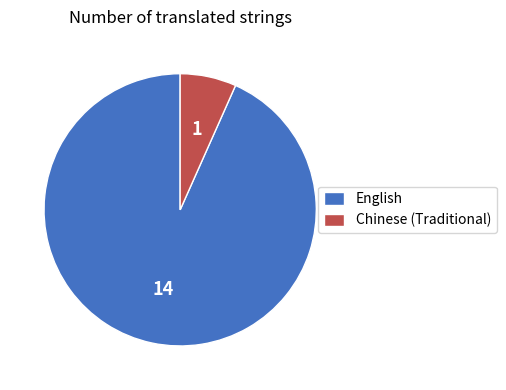

What is the smallest slice in the pie chart?

Chinese (Traditional)